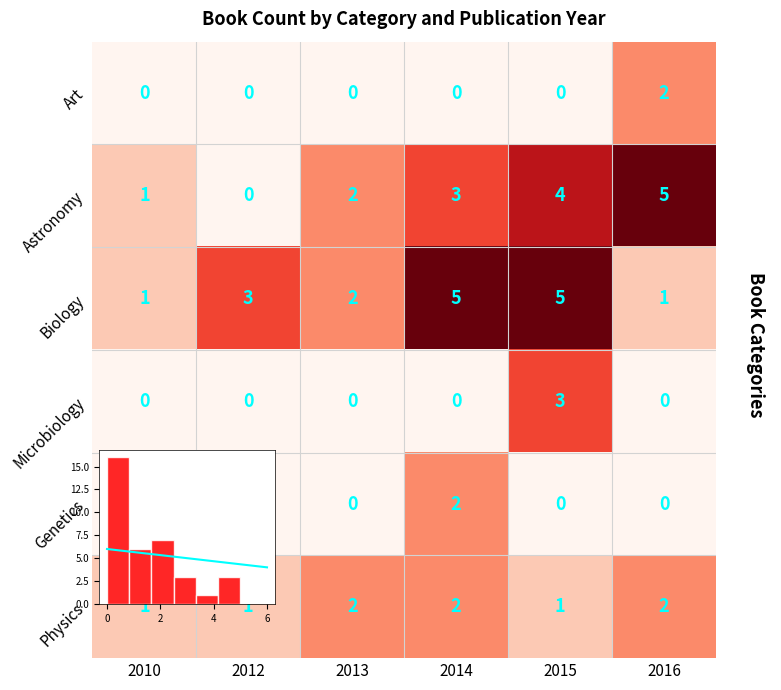

What is the total value across all series at 2013?

6